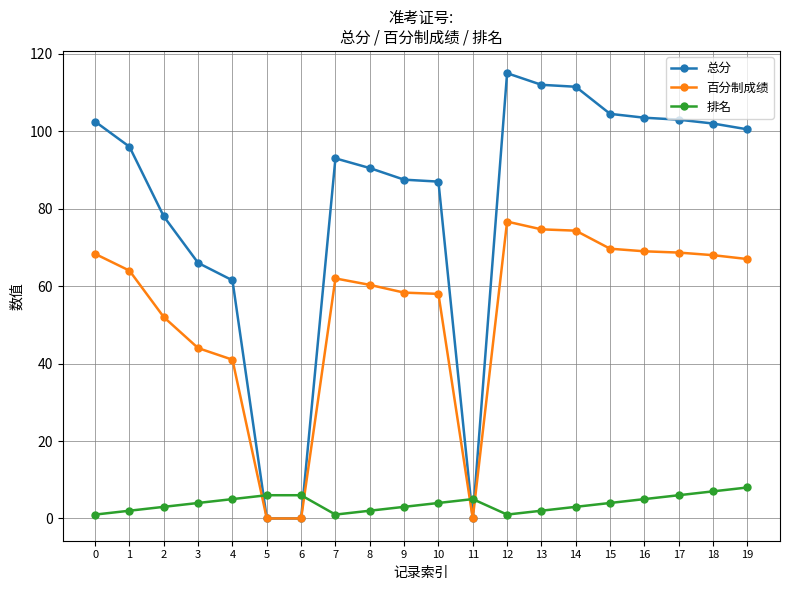

Which series changed the most between 5 and 17?

总分